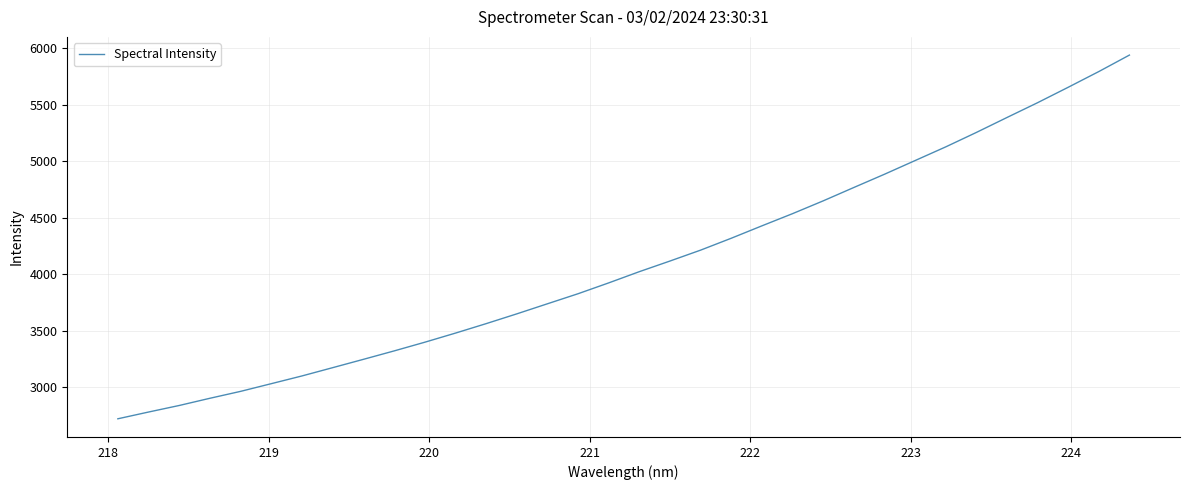

What is the greatest value displayed?

5937.0